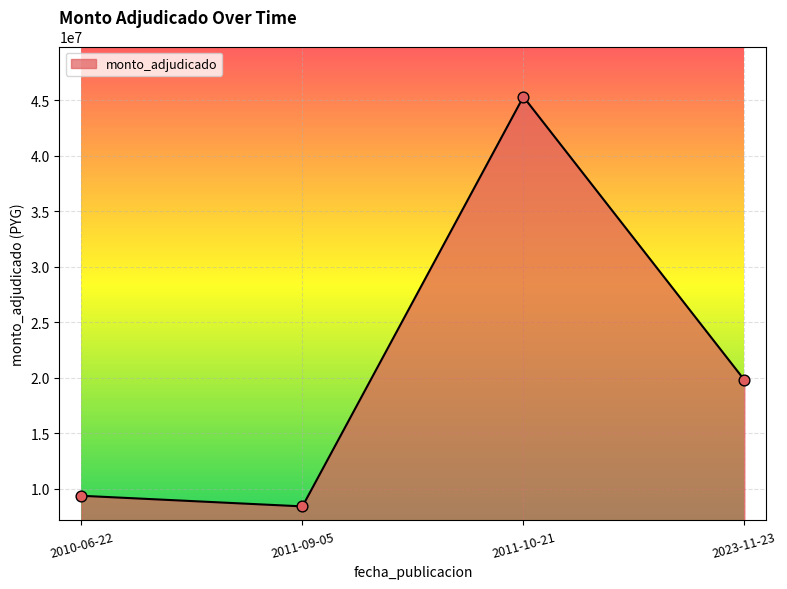

What is the ratio of the value at 2023-11-23 to the value at 2011-09-05?

2.4